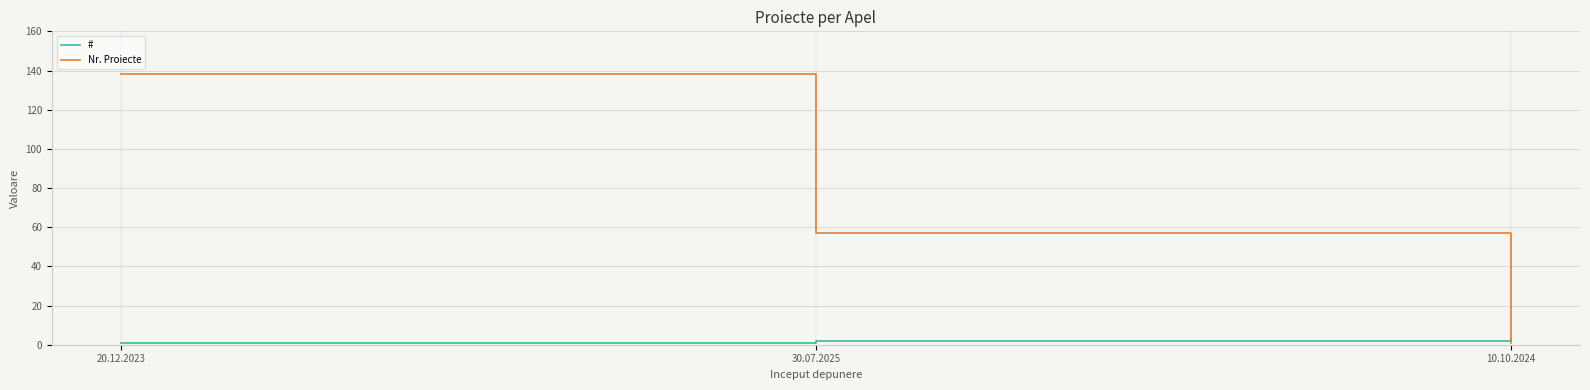

Between 20.12.2023 and 10.10.2024, which series saw the biggest shift?

Nr. Proiecte